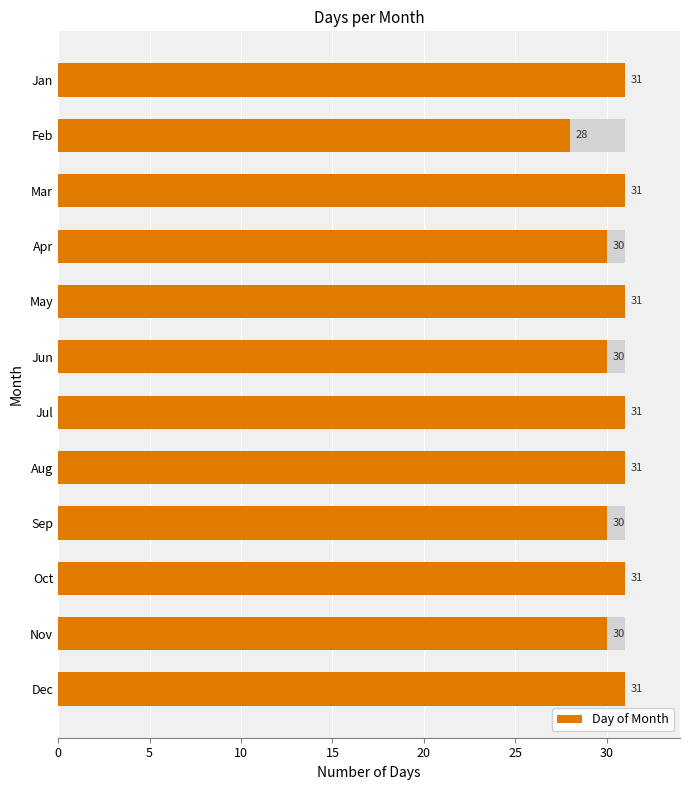

Approximately how many times larger is the value at Sep compared to Dec?

1.0